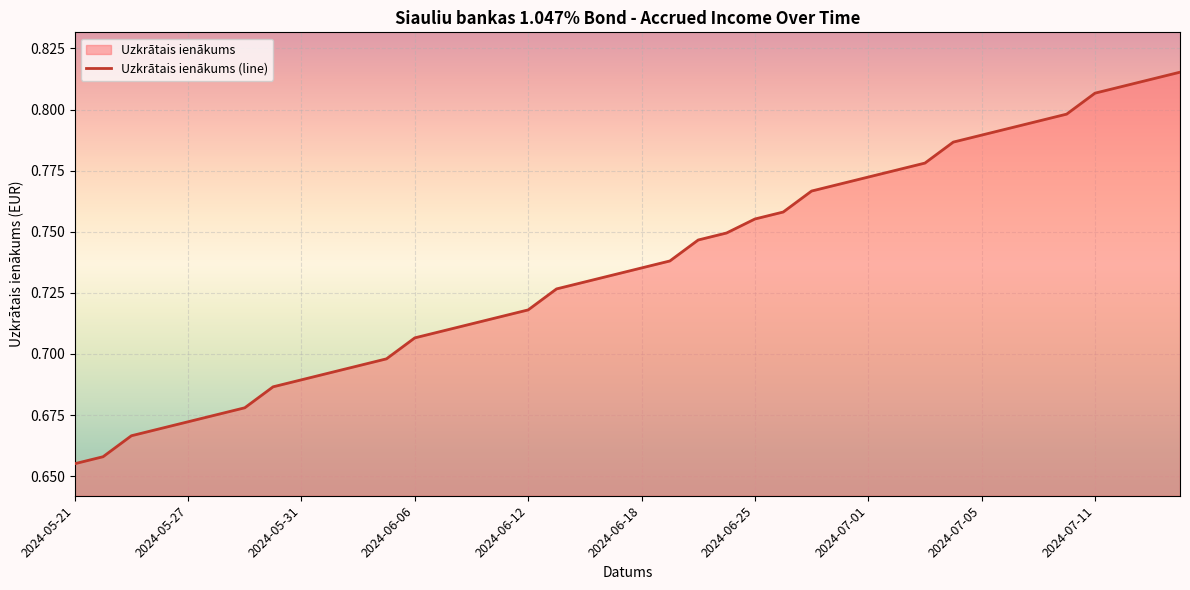

True or false: the data shows 0.4 at 2024-07-01.

False